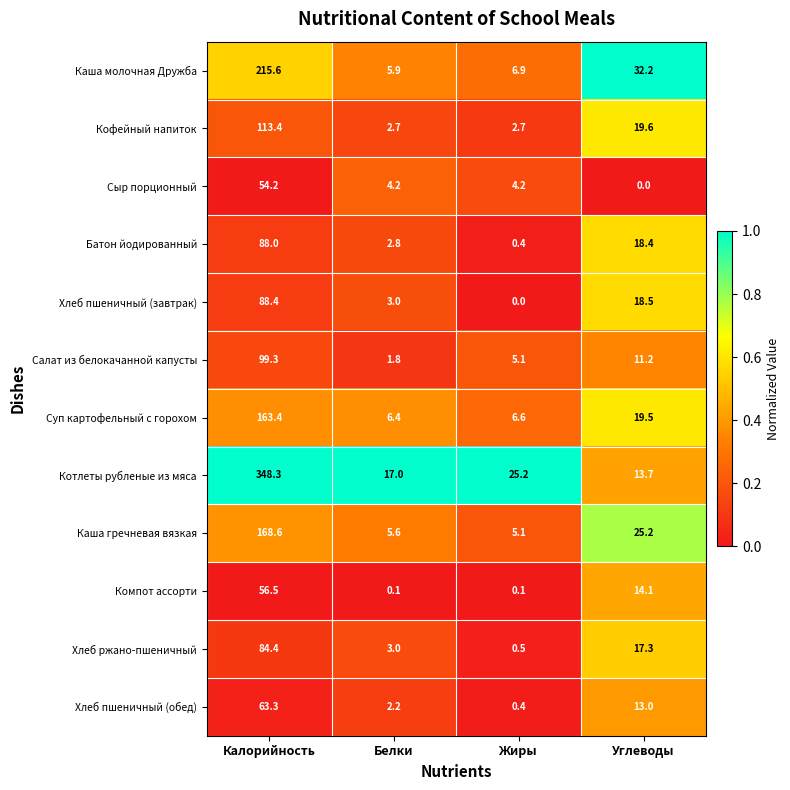

Which label corresponds to the largest value in the chart?

Калорийность